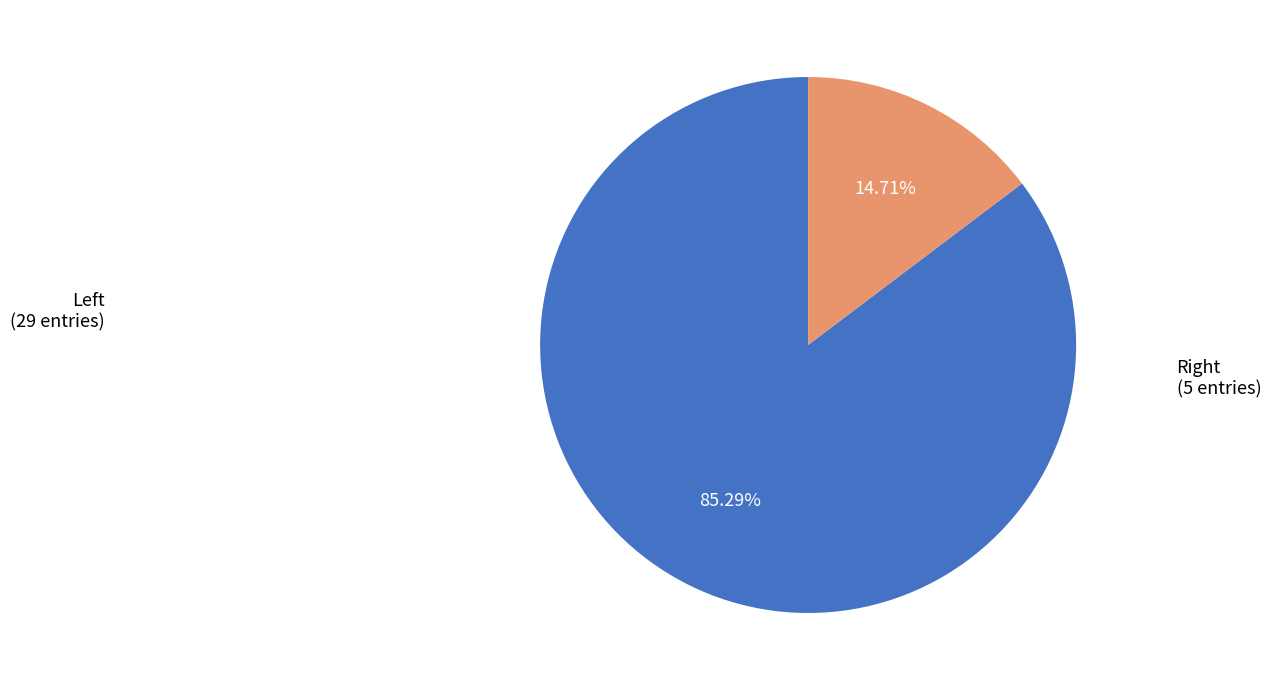

What is the smallest slice in the pie chart?

Right